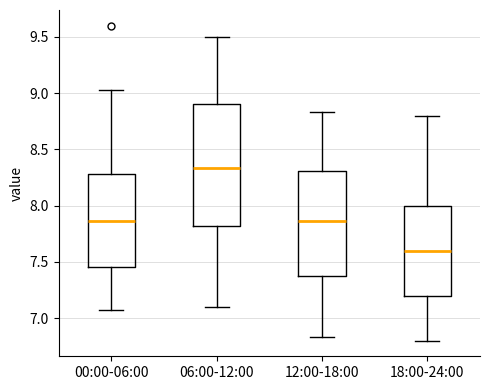

Reading left to right, transcribe this box plot: for each box, give where its median line is, the range the box spans, and where its two whiskers end, as read against the y-axis. The values are not printed on the chart, so give them approximately, as read against the axis.

00:00-06:00: median 7.85, box 7.45 to 8.30, whiskers 7.05 to 9.05
06:00-12:00: median 8.35, box 7.80 to 8.90, whiskers 7.10 to 9.50
12:00-18:00: median 7.85, box 7.35 to 8.30, whiskers 6.85 to 8.85
18:00-24:00: median 7.60, box 7.20 to 8.00, whiskers 6.80 to 8.80